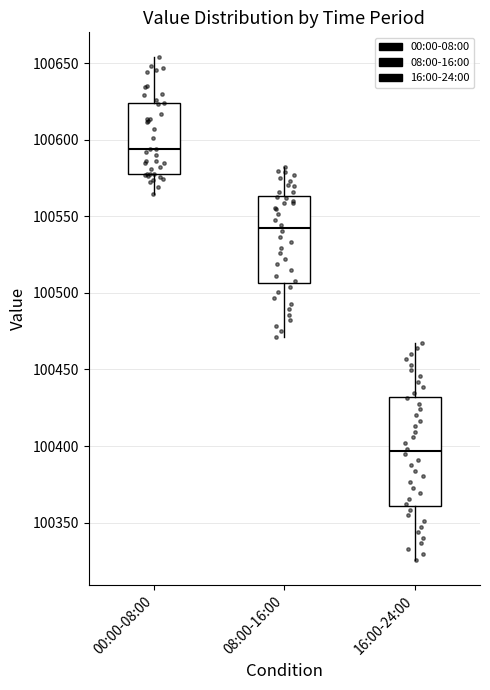

Where is the lower edge of the box for 16:00-24:00 on the y-axis? The values are not printed on the chart, so give them approximately, as read against the axis.

100360